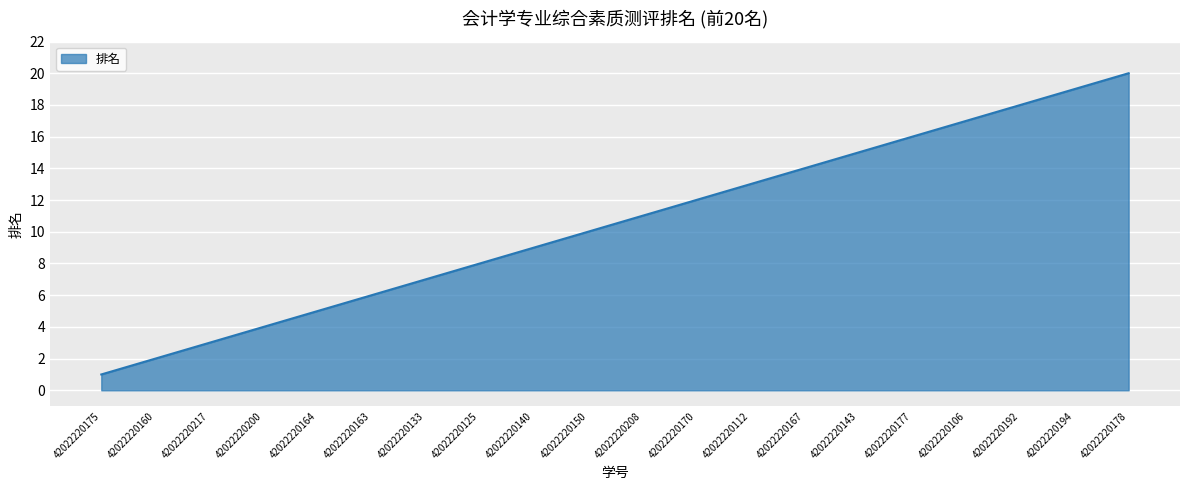

What position from the right is 42022220150?

11